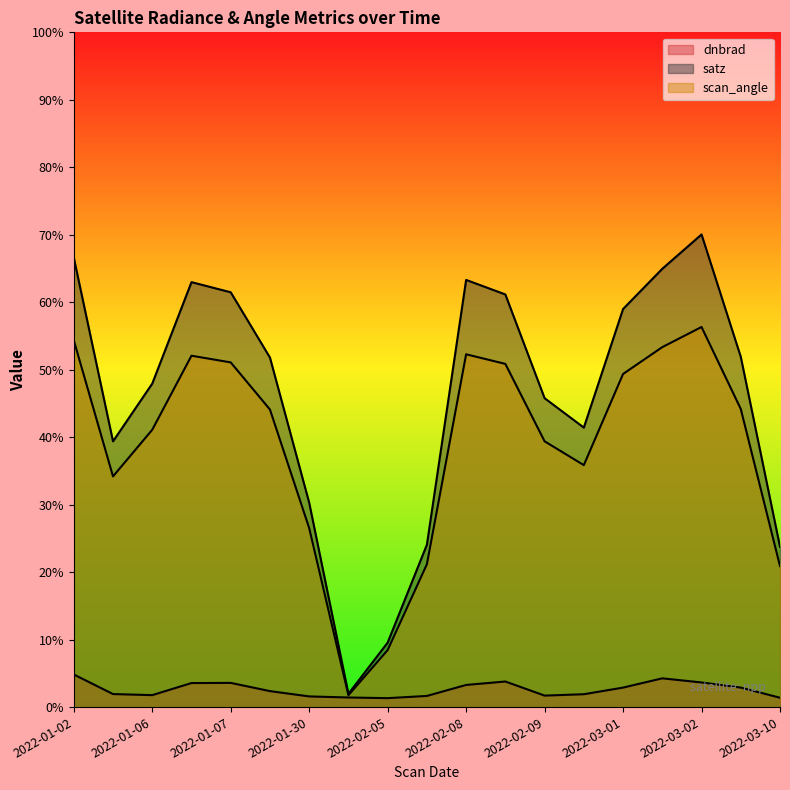

What is the sum of the scan_angle values at 2022-01-02 and 2022-02-28?

90.2